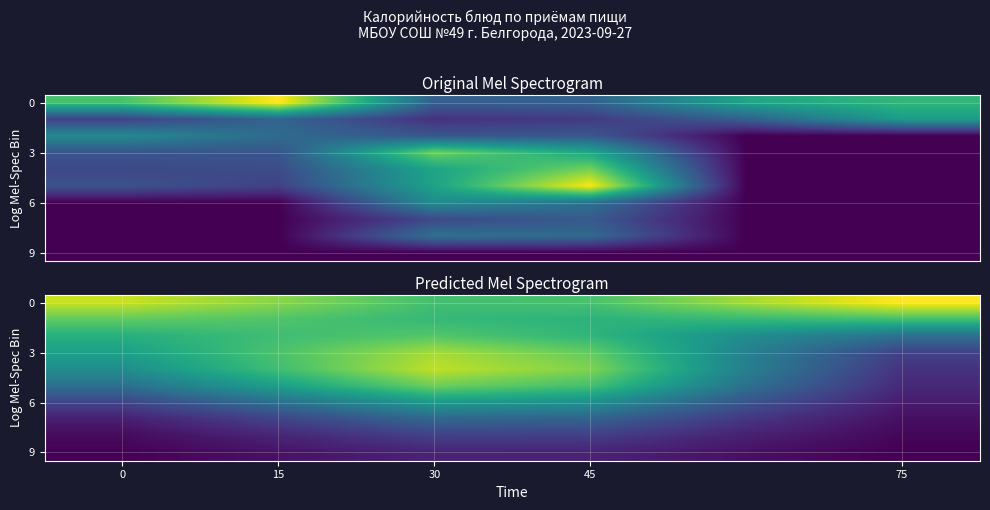

What is the smallest value displayed?

3.3